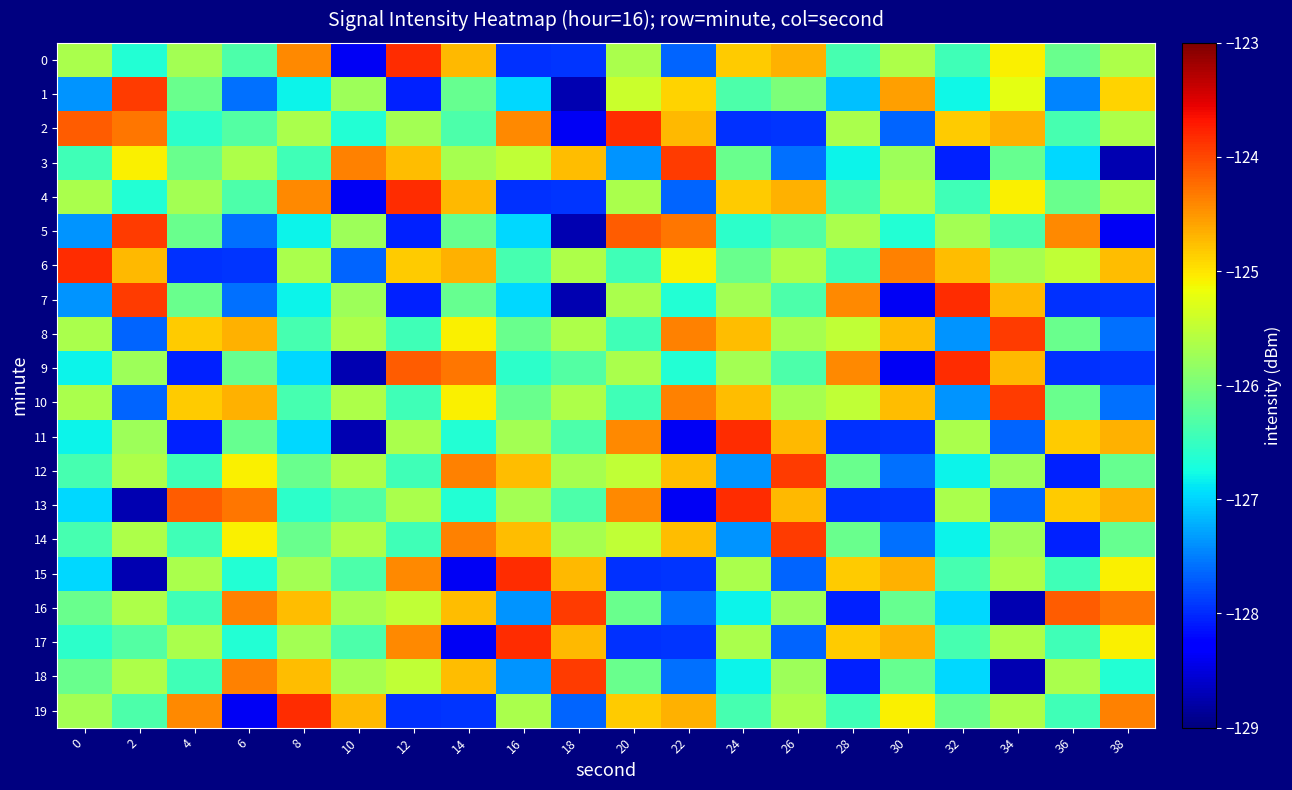

Reading right to left, what are all the values shown in this chart?

0: 38=-125.6	36=-126.1	34=-125.1	32=-126.4	30=-125.6	28=-126.4	26=-124.7	24=-124.8	22=-127.7	20=-125.7	18=-127.9	16=-128.0	14=-124.7	12=-123.8	10=-128.4	8=-124.4	6=-126.3	4=-125.7	2=-126.6	0=-125.7
1: 38=-124.9	36=-127.5	34=-125.2	32=-126.8	30=-124.6	28=-127.1	26=-126.0	24=-126.3	22=-124.9	20=-125.4	18=-128.7	16=-127.0	14=-126.1	12=-128.1	10=-125.8	8=-126.8	6=-127.6	4=-126.1	2=-123.9	0=-127.4
2: 38=-125.6	36=-126.4	34=-124.7	32=-124.8	30=-127.7	28=-125.7	26=-127.9	24=-128.0	22=-124.7	20=-123.8	18=-128.4	16=-124.4	14=-126.3	12=-125.7	10=-126.6	8=-125.7	6=-126.3	4=-126.6	2=-124.3	0=-124.1
3: 38=-128.7	36=-127.0	34=-126.1	32=-128.1	30=-125.8	28=-126.8	26=-127.6	24=-126.1	22=-123.9	20=-127.4	18=-124.7	16=-125.5	14=-125.7	12=-124.8	10=-124.4	8=-126.4	6=-125.6	4=-126.1	2=-125.1	0=-126.4
4: 38=-125.6	36=-126.1	34=-125.1	32=-126.4	30=-125.6	28=-126.4	26=-124.7	24=-124.8	22=-127.7	20=-125.7	18=-127.9	16=-128.0	14=-124.7	12=-123.8	10=-128.4	8=-124.4	6=-126.3	4=-125.7	2=-126.6	0=-125.7
5: 38=-128.4	36=-124.4	34=-126.3	32=-125.7	30=-126.6	28=-125.7	26=-126.3	24=-126.6	22=-124.3	20=-124.1	18=-128.7	16=-127.0	14=-126.1	12=-128.1	10=-125.8	8=-126.8	6=-127.6	4=-126.1	2=-123.9	0=-127.4
6: 38=-124.7	36=-125.5	34=-125.7	32=-124.8	30=-124.4	28=-126.4	26=-125.6	24=-126.1	22=-125.1	20=-126.4	18=-125.6	16=-126.4	14=-124.7	12=-124.8	10=-127.7	8=-125.7	6=-127.9	4=-128.0	2=-124.7	0=-123.8
7: 38=-127.9	36=-128.0	34=-124.7	32=-123.8	30=-128.4	28=-124.4	26=-126.3	24=-125.7	22=-126.6	20=-125.7	18=-128.7	16=-127.0	14=-126.1	12=-128.1	10=-125.8	8=-126.8	6=-127.6	4=-126.1	2=-123.9	0=-127.4
8: 38=-127.6	36=-126.1	34=-123.9	32=-127.4	30=-124.7	28=-125.5	26=-125.7	24=-124.8	22=-124.4	20=-126.4	18=-125.6	16=-126.1	14=-125.1	12=-126.4	10=-125.6	8=-126.4	6=-124.7	4=-124.8	2=-127.7	0=-125.7
9: 38=-127.9	36=-128.0	34=-124.7	32=-123.8	30=-128.4	28=-124.4	26=-126.3	24=-125.7	22=-126.6	20=-125.7	18=-126.3	16=-126.6	14=-124.3	12=-124.1	10=-128.7	8=-127.0	6=-126.1	4=-128.1	2=-125.8	0=-126.8
10: 38=-127.6	36=-126.1	34=-123.9	32=-127.4	30=-124.7	28=-125.5	26=-125.7	24=-124.8	22=-124.4	20=-126.4	18=-125.6	16=-126.1	14=-125.1	12=-126.4	10=-125.6	8=-126.4	6=-124.7	4=-124.8	2=-127.7	0=-125.7
11: 38=-124.7	36=-124.8	34=-127.7	32=-125.7	30=-127.9	28=-128.0	26=-124.7	24=-123.8	22=-128.4	20=-124.4	18=-126.3	16=-125.7	14=-126.6	12=-125.7	10=-128.7	8=-127.0	6=-126.1	4=-128.1	2=-125.8	0=-126.8
12: 38=-126.1	36=-128.1	34=-125.8	32=-126.8	30=-127.6	28=-126.1	26=-123.9	24=-127.4	22=-124.7	20=-125.5	18=-125.7	16=-124.8	14=-124.4	12=-126.4	10=-125.6	8=-126.1	6=-125.1	4=-126.4	2=-125.6	0=-126.4
13: 38=-124.7	36=-124.8	34=-127.7	32=-125.7	30=-127.9	28=-128.0	26=-124.7	24=-123.8	22=-128.4	20=-124.4	18=-126.3	16=-125.7	14=-126.6	12=-125.7	10=-126.3	8=-126.6	6=-124.3	4=-124.1	2=-128.7	0=-127.0
14: 38=-126.1	36=-128.1	34=-125.8	32=-126.8	30=-127.6	28=-126.1	26=-123.9	24=-127.4	22=-124.7	20=-125.5	18=-125.7	16=-124.8	14=-124.4	12=-126.4	10=-125.6	8=-126.1	6=-125.1	4=-126.4	2=-125.6	0=-126.4
15: 38=-125.1	36=-126.4	34=-125.6	32=-126.4	30=-124.7	28=-124.8	26=-127.7	24=-125.7	22=-127.9	20=-128.0	18=-124.7	16=-123.8	14=-128.4	12=-124.4	10=-126.3	8=-125.7	6=-126.6	4=-125.7	2=-128.7	0=-127.0
16: 38=-124.3	36=-124.1	34=-128.7	32=-127.0	30=-126.1	28=-128.1	26=-125.8	24=-126.8	22=-127.6	20=-126.1	18=-123.9	16=-127.4	14=-124.7	12=-125.5	10=-125.7	8=-124.8	6=-124.4	4=-126.4	2=-125.6	0=-126.1
17: 38=-125.1	36=-126.4	34=-125.6	32=-126.4	30=-124.7	28=-124.8	26=-127.7	24=-125.7	22=-127.9	20=-128.0	18=-124.7	16=-123.8	14=-128.4	12=-124.4	10=-126.3	8=-125.7	6=-126.6	4=-125.7	2=-126.3	0=-126.6
18: 38=-126.6	36=-125.7	34=-128.7	32=-127.0	30=-126.1	28=-128.1	26=-125.8	24=-126.8	22=-127.6	20=-126.1	18=-123.9	16=-127.4	14=-124.7	12=-125.5	10=-125.7	8=-124.8	6=-124.4	4=-126.4	2=-125.6	0=-126.1
19: 38=-124.4	36=-126.4	34=-125.6	32=-126.1	30=-125.1	28=-126.4	26=-125.6	24=-126.4	22=-124.7	20=-124.8	18=-127.7	16=-125.7	14=-127.9	12=-128.0	10=-124.7	8=-123.8	6=-128.4	4=-124.4	2=-126.3	0=-125.7